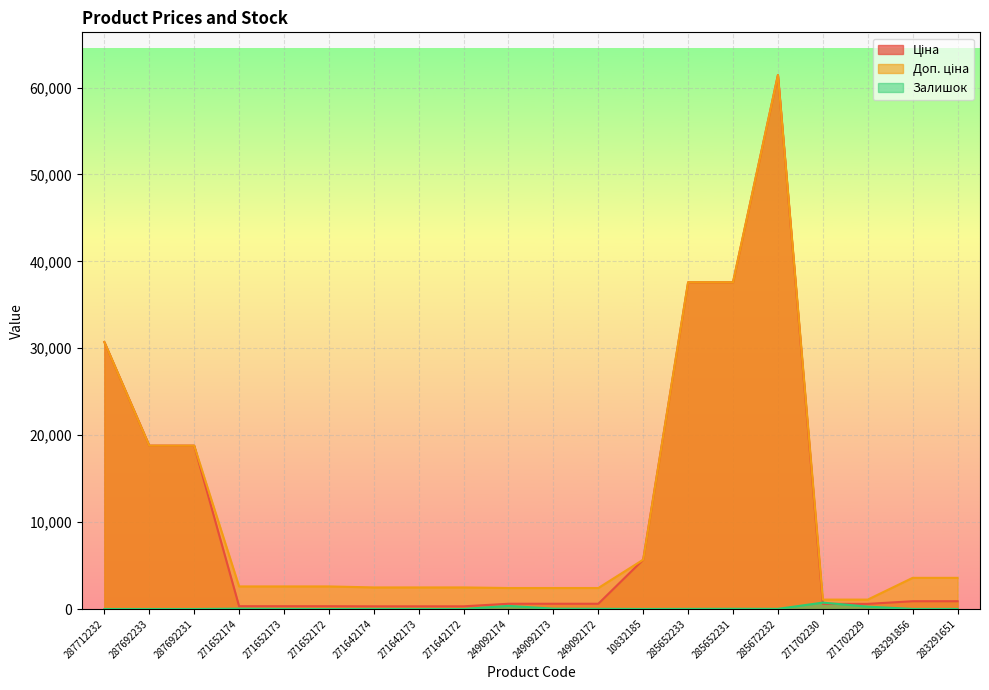

What is the sum of all Ціна values?

217294.1